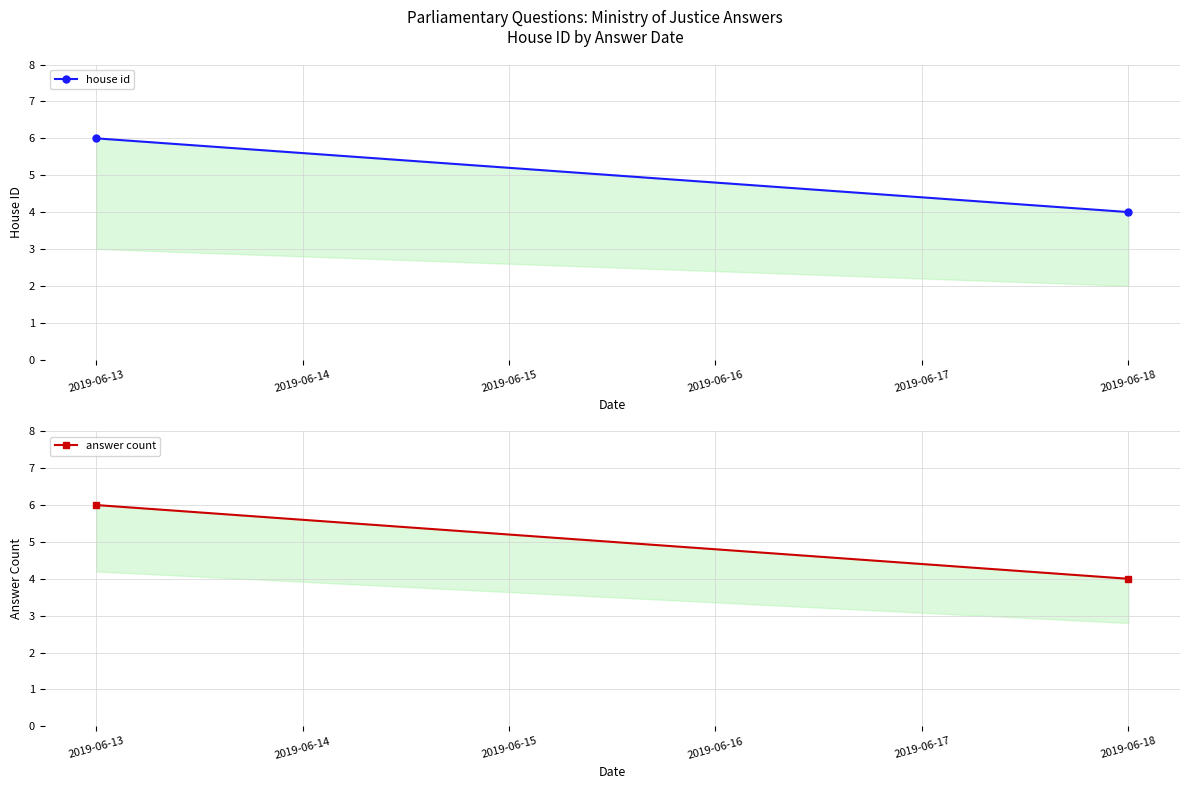

What is the highest value of the answer count series?

6